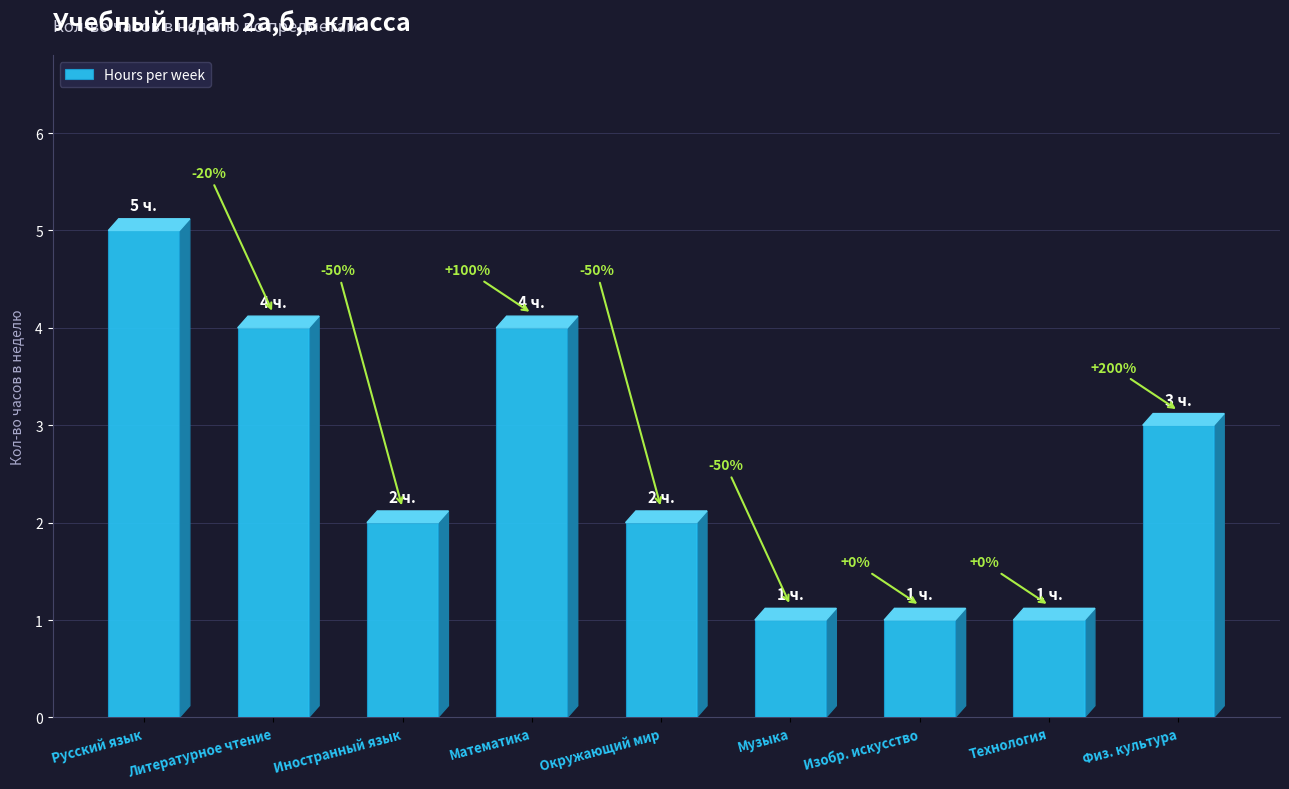

Does the chart contain any negative values?

No